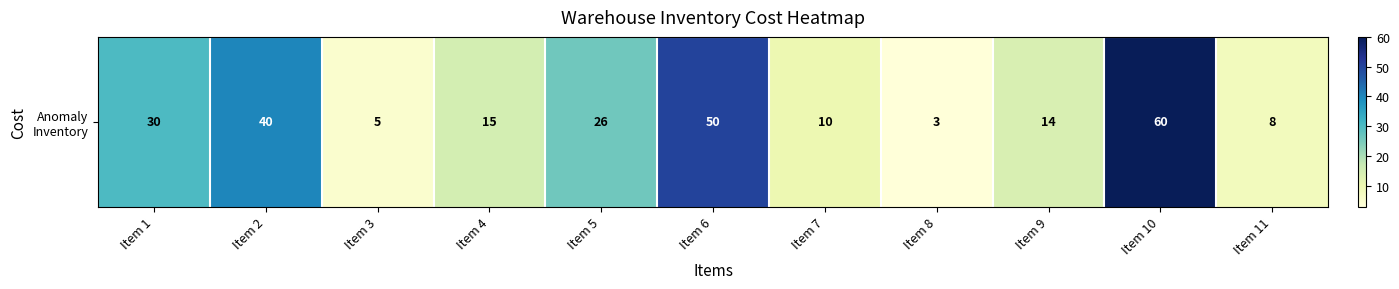

The value at Item 7 is 16. True or false?

False